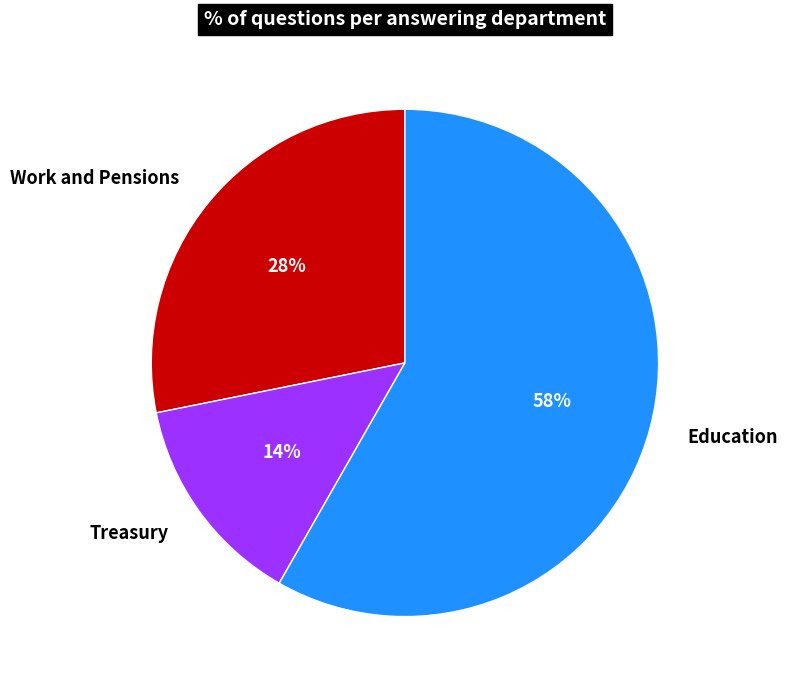

Which category accounts for the majority?

Education